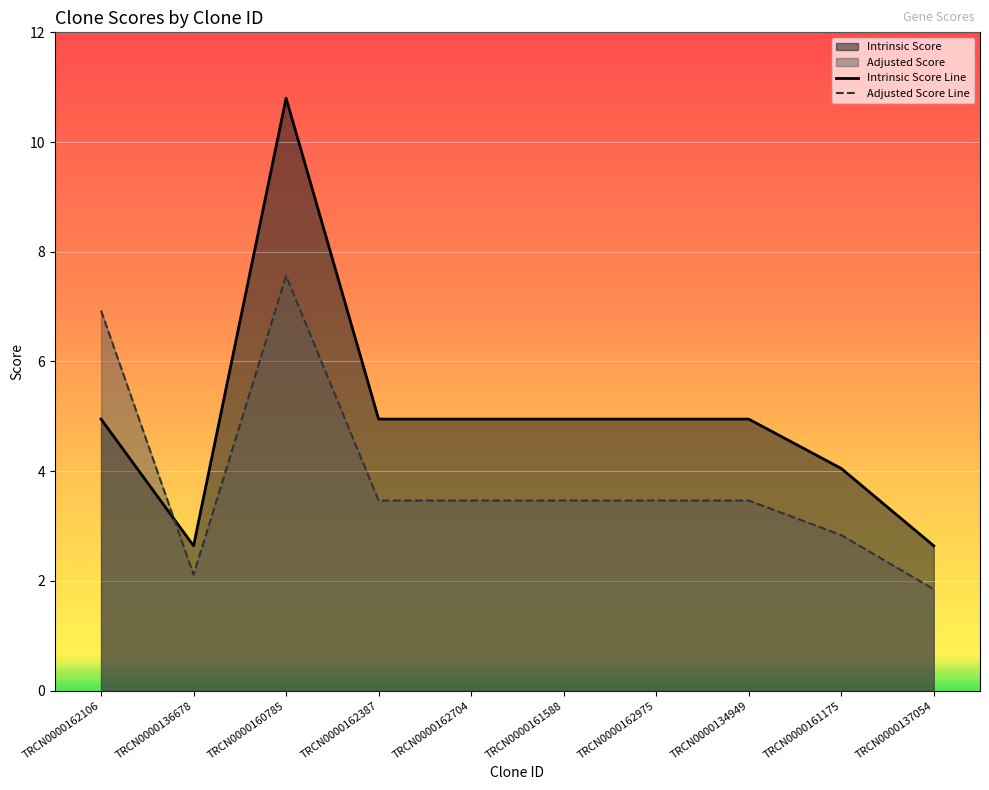

Which series has the largest range (max minus min)?

Intrinsic Score Line